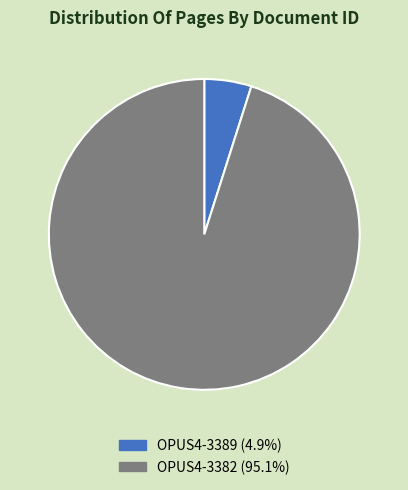

Does OPUS4-3389 (4.9%) account for over 50% of the chart?

No